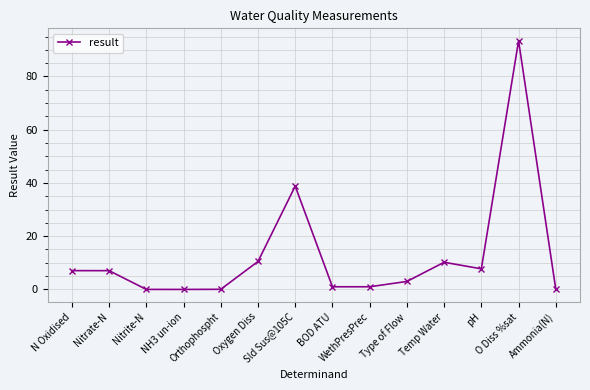

What is the sum of all values?

179.8